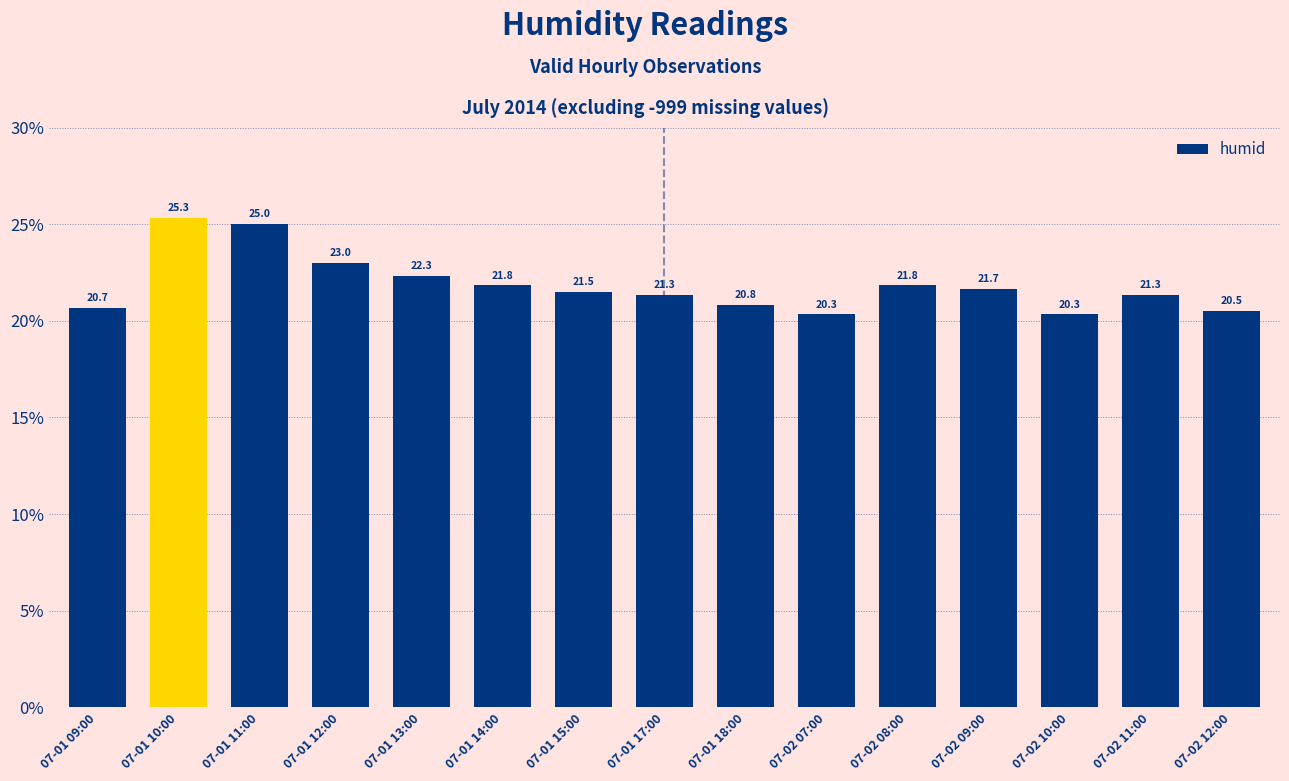

The chart shows a value of 37.3 at 07-01 17:00. True or false?

False